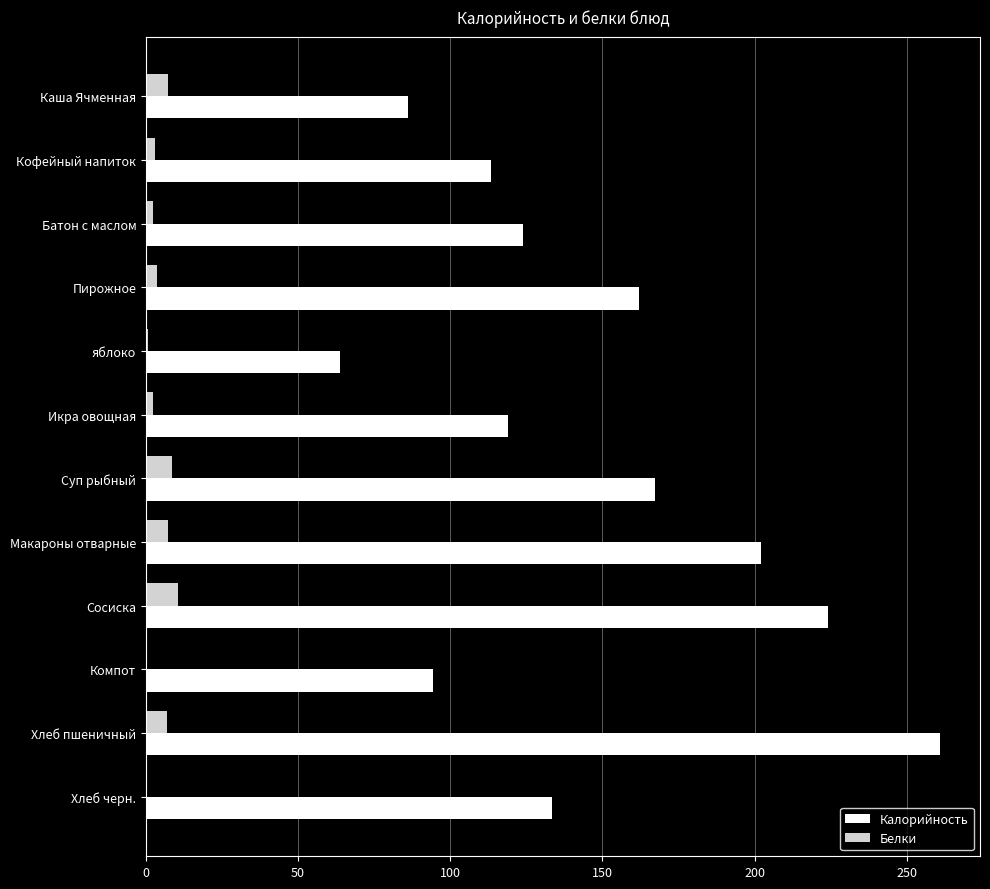

What is the greatest value displayed?

261.0